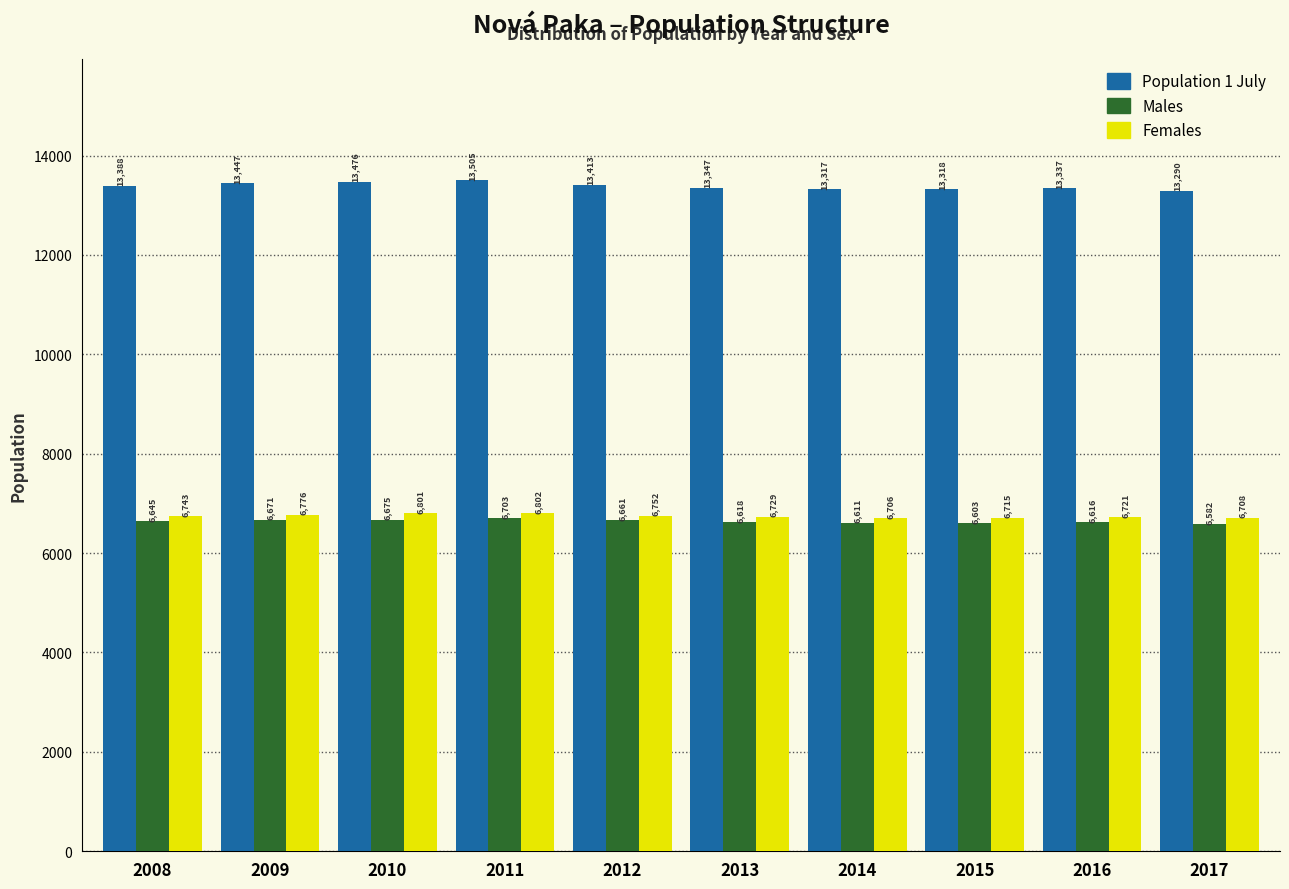

Reading left to right, extract all data points from this chart.

Population 1 July: 2008=13388	2009=13447	2010=13476	2011=13505	2012=13413	2013=13347	2014=13317	2015=13318	2016=13337	2017=13290
Males: 2008=6645	2009=6671	2010=6675	2011=6703	2012=6661	2013=6618	2014=6611	2015=6603	2016=6616	2017=6582
Females: 2008=6743	2009=6776	2010=6801	2011=6802	2012=6752	2013=6729	2014=6706	2015=6715	2016=6721	2017=6708